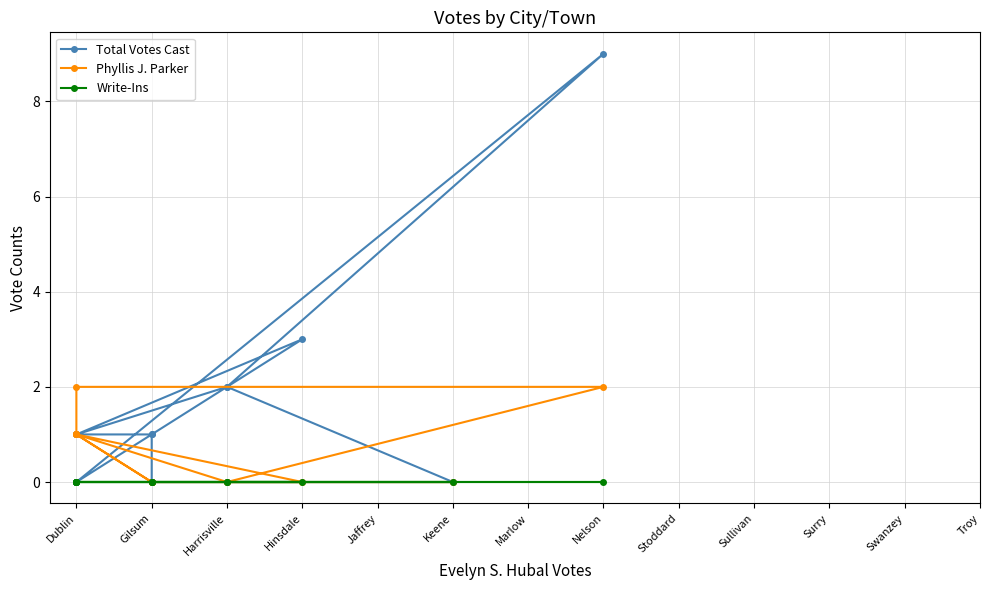

How many Phyllis J. Parker values are between 0 and 1?

11